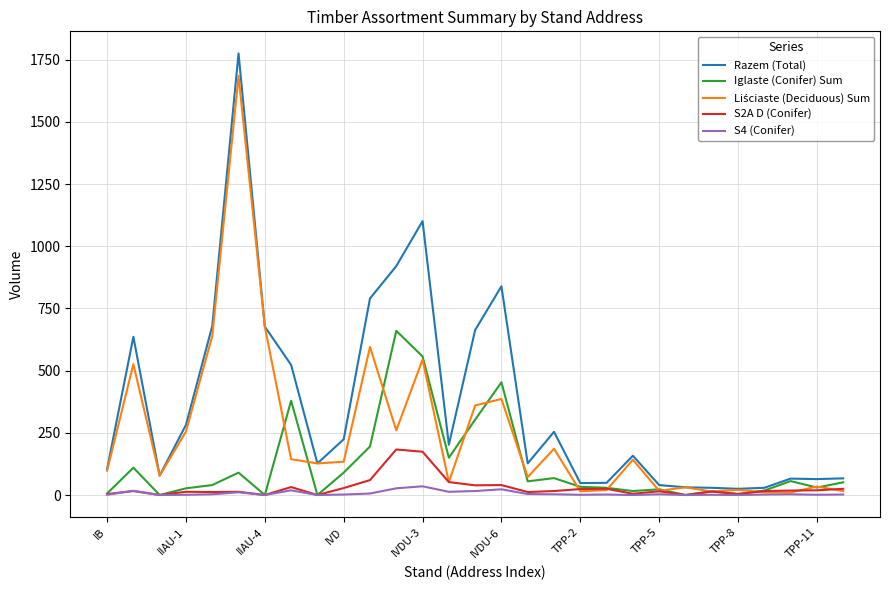

Count the number of data series in this chart.

5